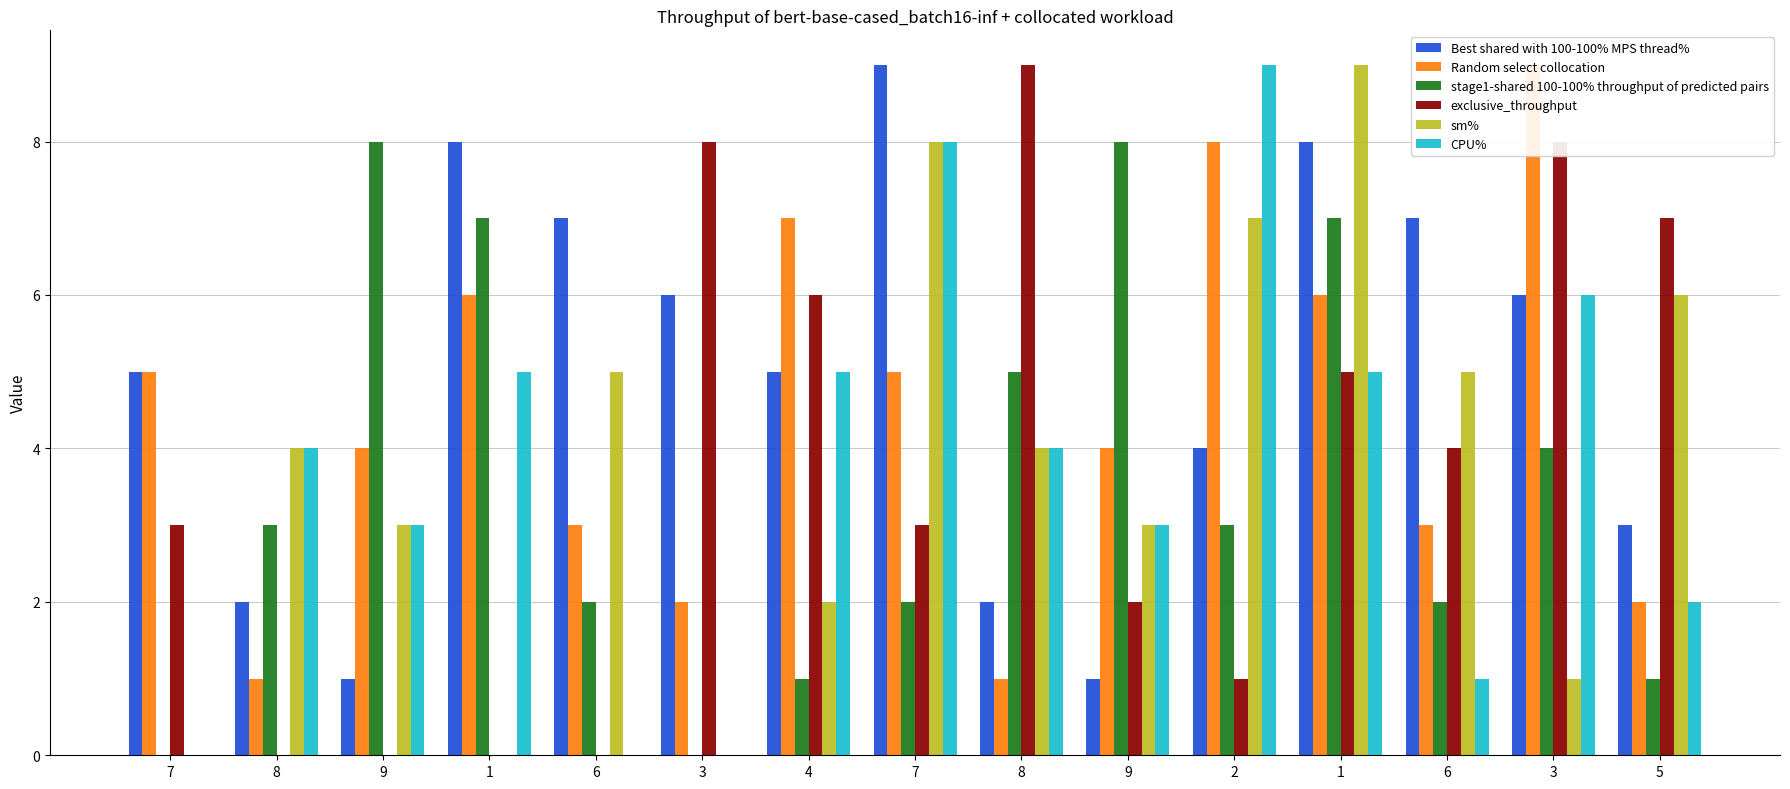

Reading left to right, transcribe all the data shown in this chart.

col_5: 5	2	1	8	7	6	5	9	2	1	4	8	7	6	3
col_9: 5	1	4	6	3	2	7	5	1	4	8	6	3	9	2
col_2: 0	3	8	7	2	0	1	2	5	8	3	7	2	4	1
col_3: 3	0	0	0	0	8	6	3	9	2	1	5	4	8	7
col_8: 0	4	3	0	5	0	2	8	4	3	7	9	5	1	6
col_7: 0	4	3	5	0	0	5	8	4	3	9	5	1	6	2